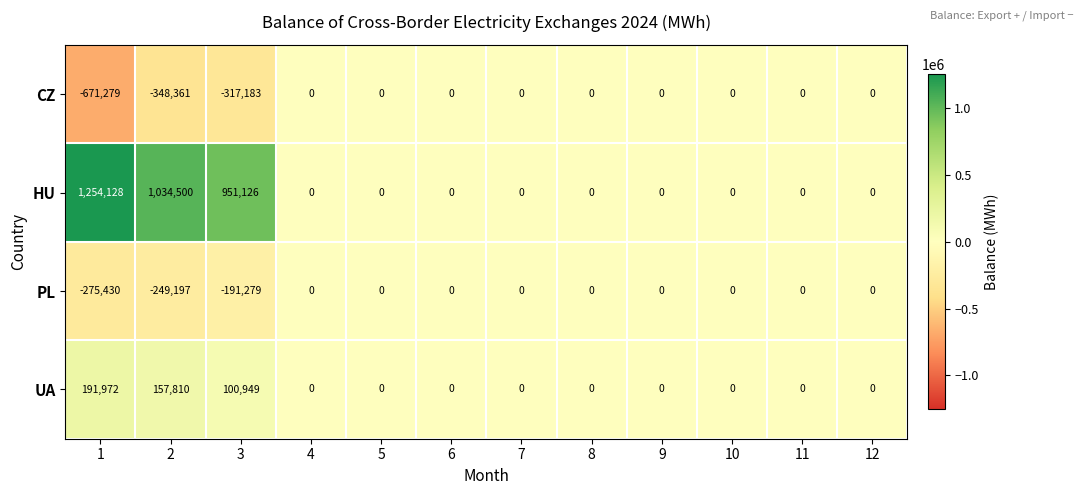

Which series has the largest total across all categories?

HU